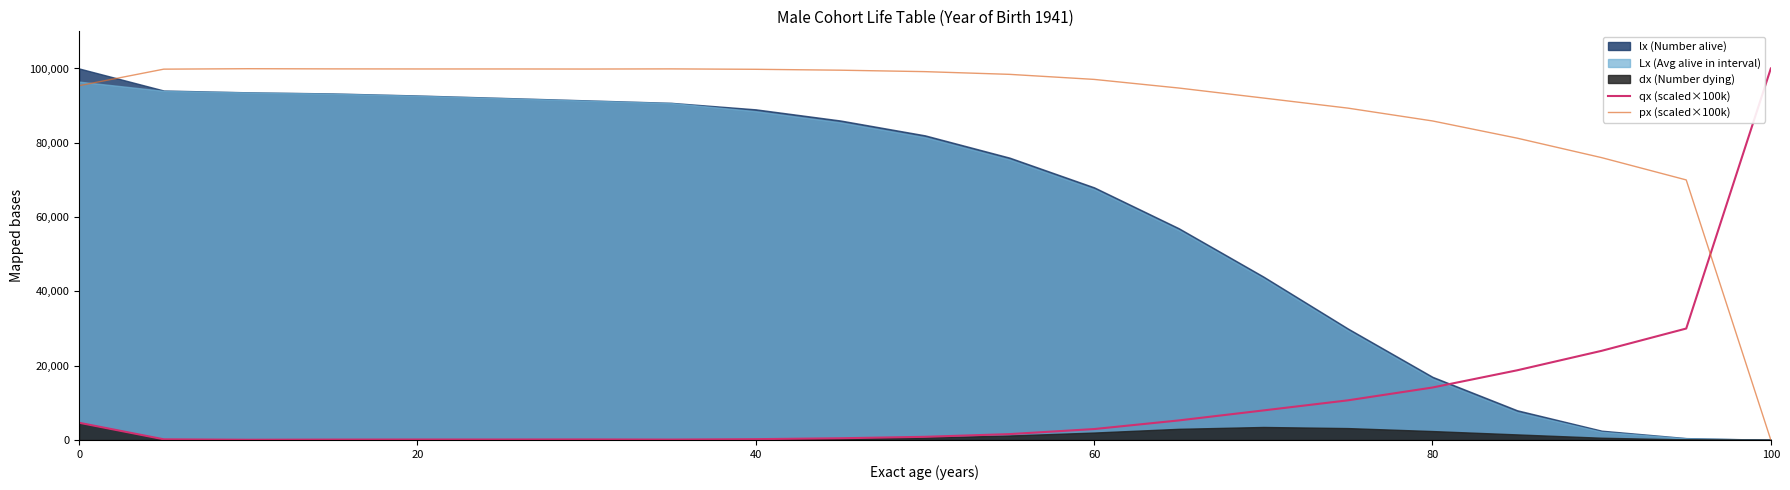

True or false: qx (scaled×100k) has a value of 4630.0 at 0.

True